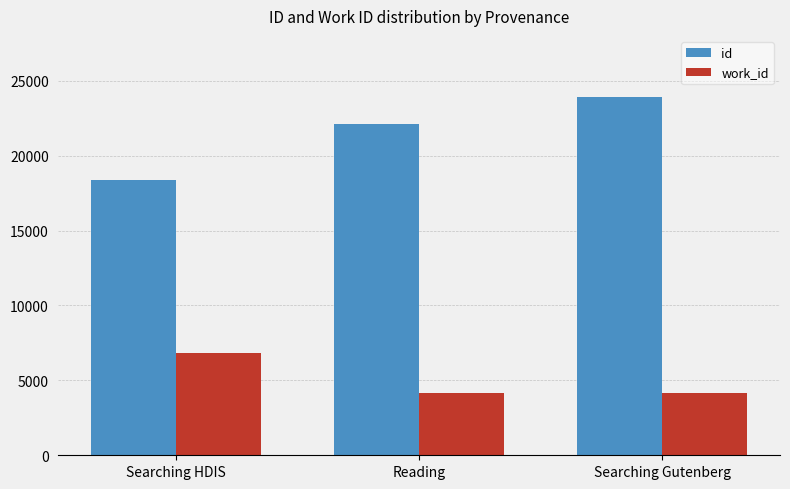

The value of work_id at Searching Gutenberg is 7171. True or false?

False